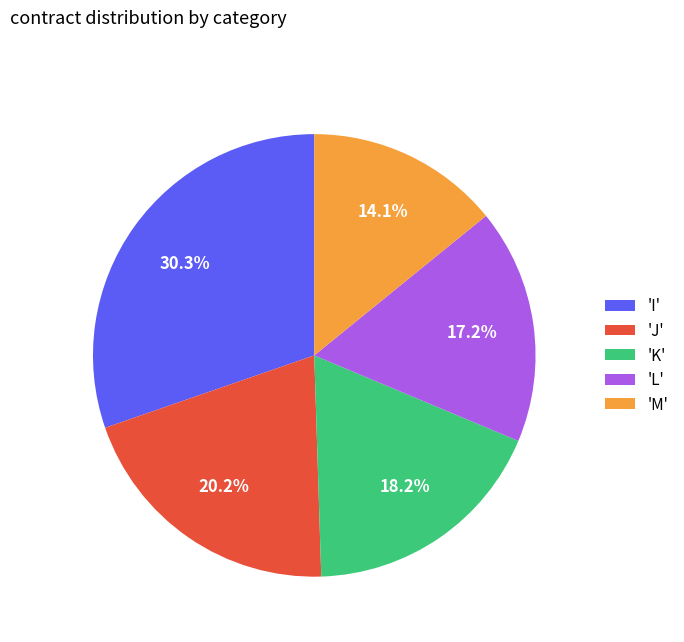

To the nearest percent, what is the average slice percentage?

20%